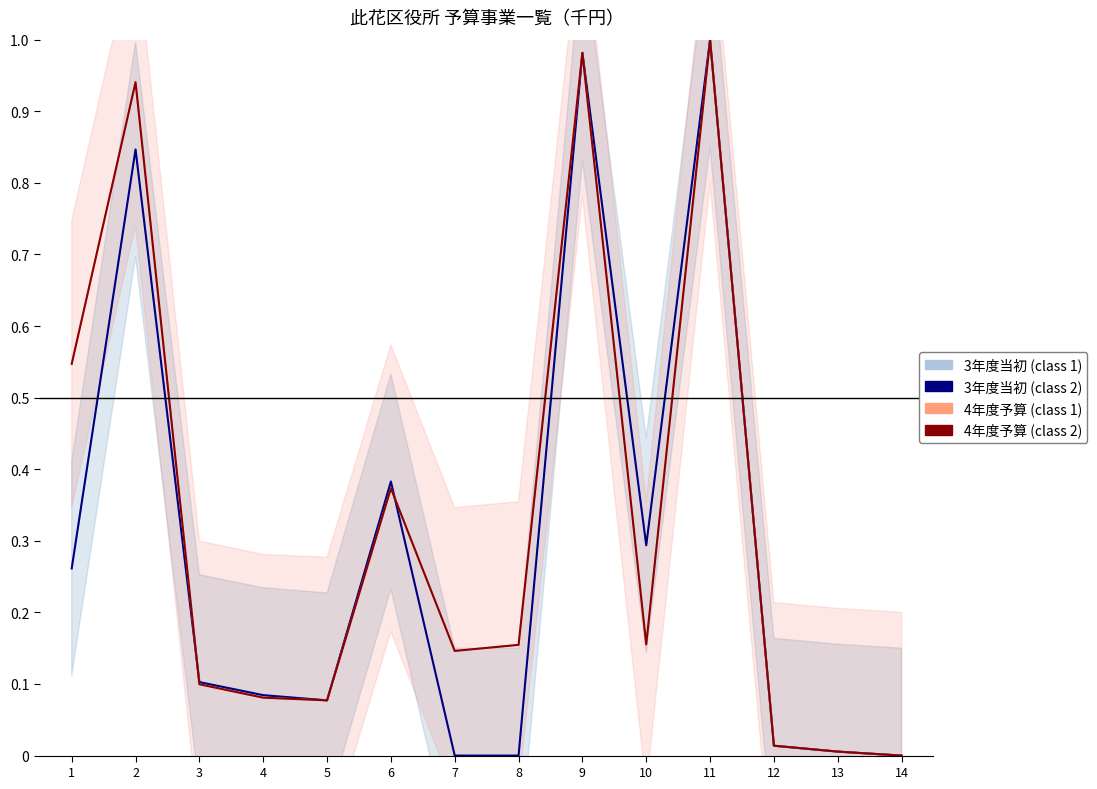

The 3年度当初 series shows 0.4 at 6. True or false?

True